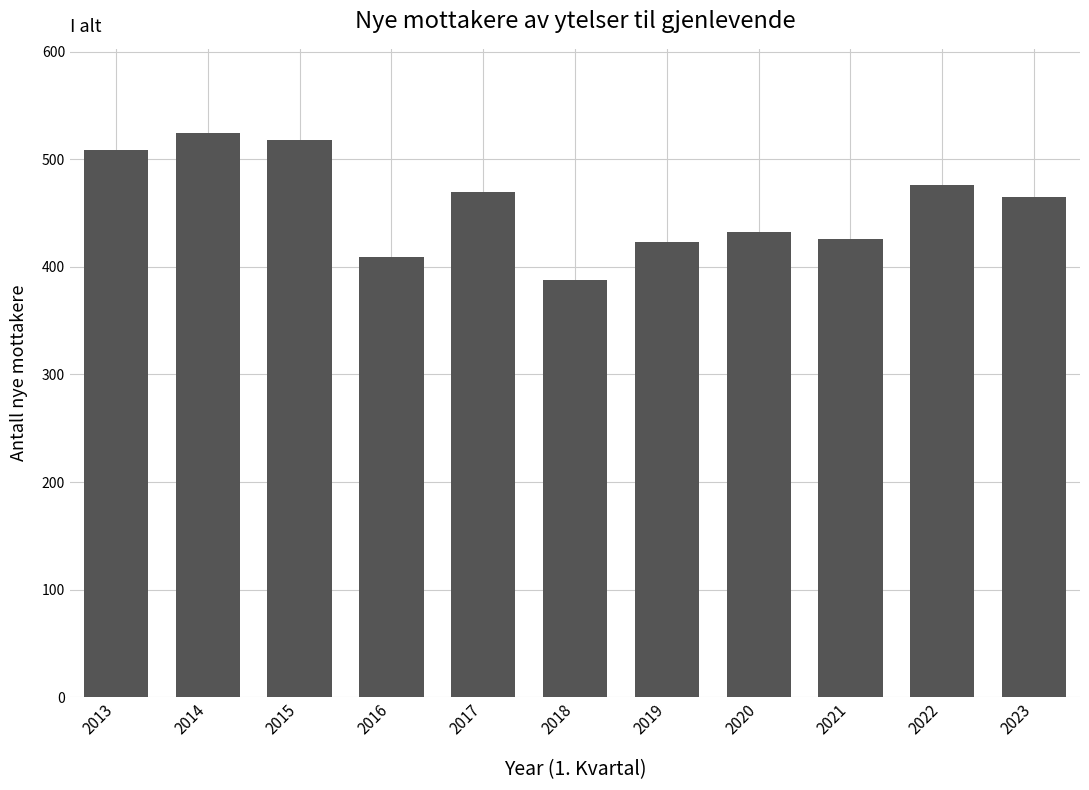

Reading left to right, list all the values displayed in this chart.

2013=509	2014=524	2015=518	2016=409	2017=470	2018=388	2019=423	2020=432	2021=426	2022=476	2023=465